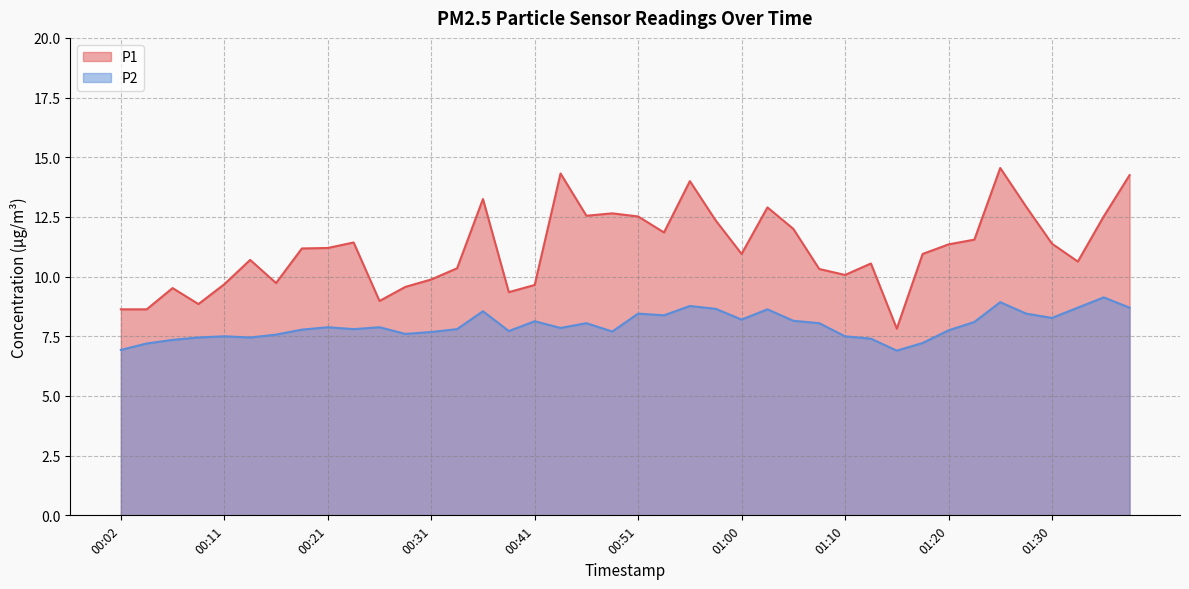

What is the label of the 12th point from the right?

01:10